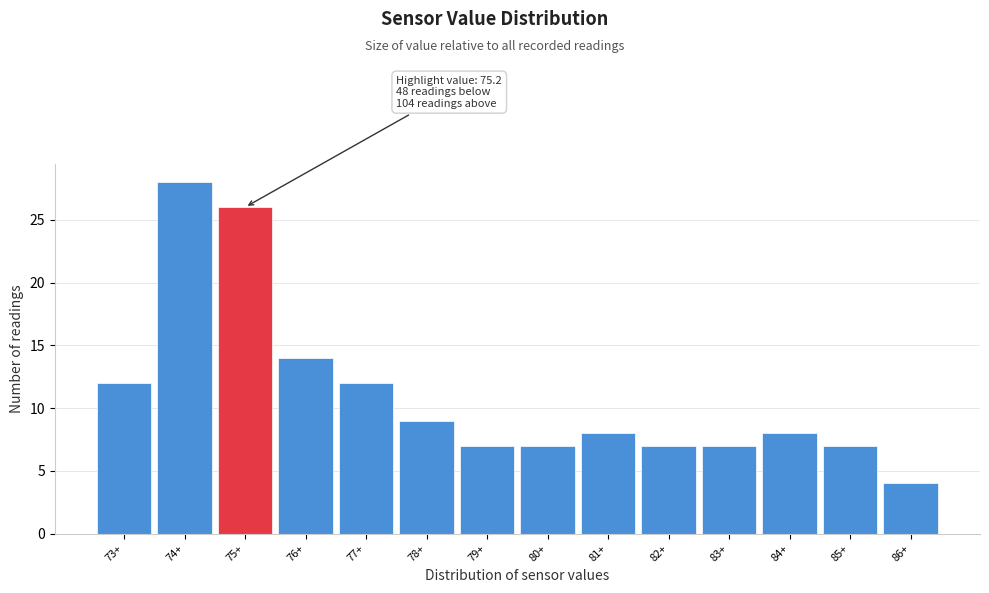

Reading left to right, extract all data points from this chart.

12	28	26	14	12	9	7	7	8	7	7	8	7	4